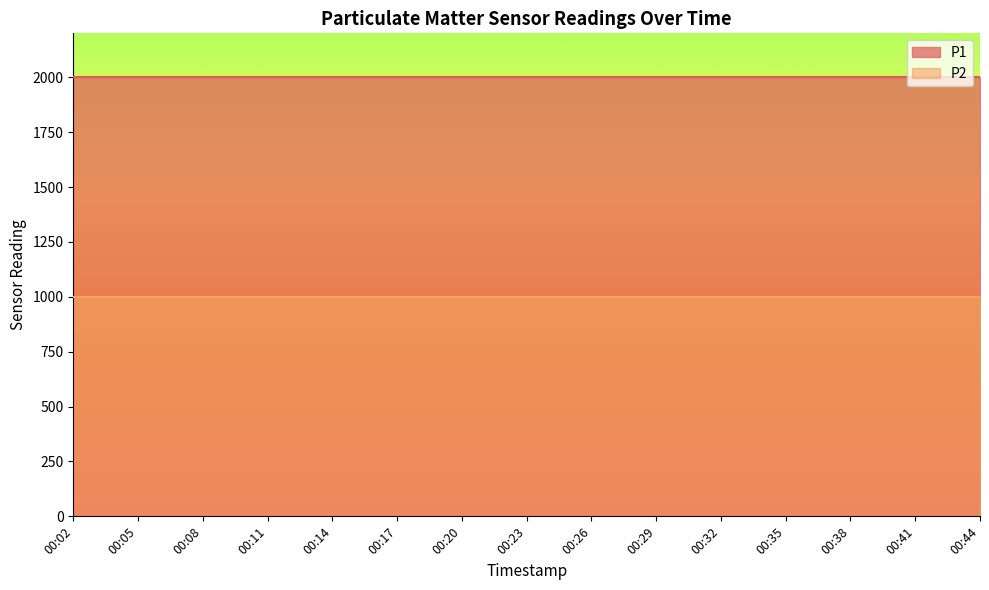

List the series in order of their peak value, highest first.

P1, P2